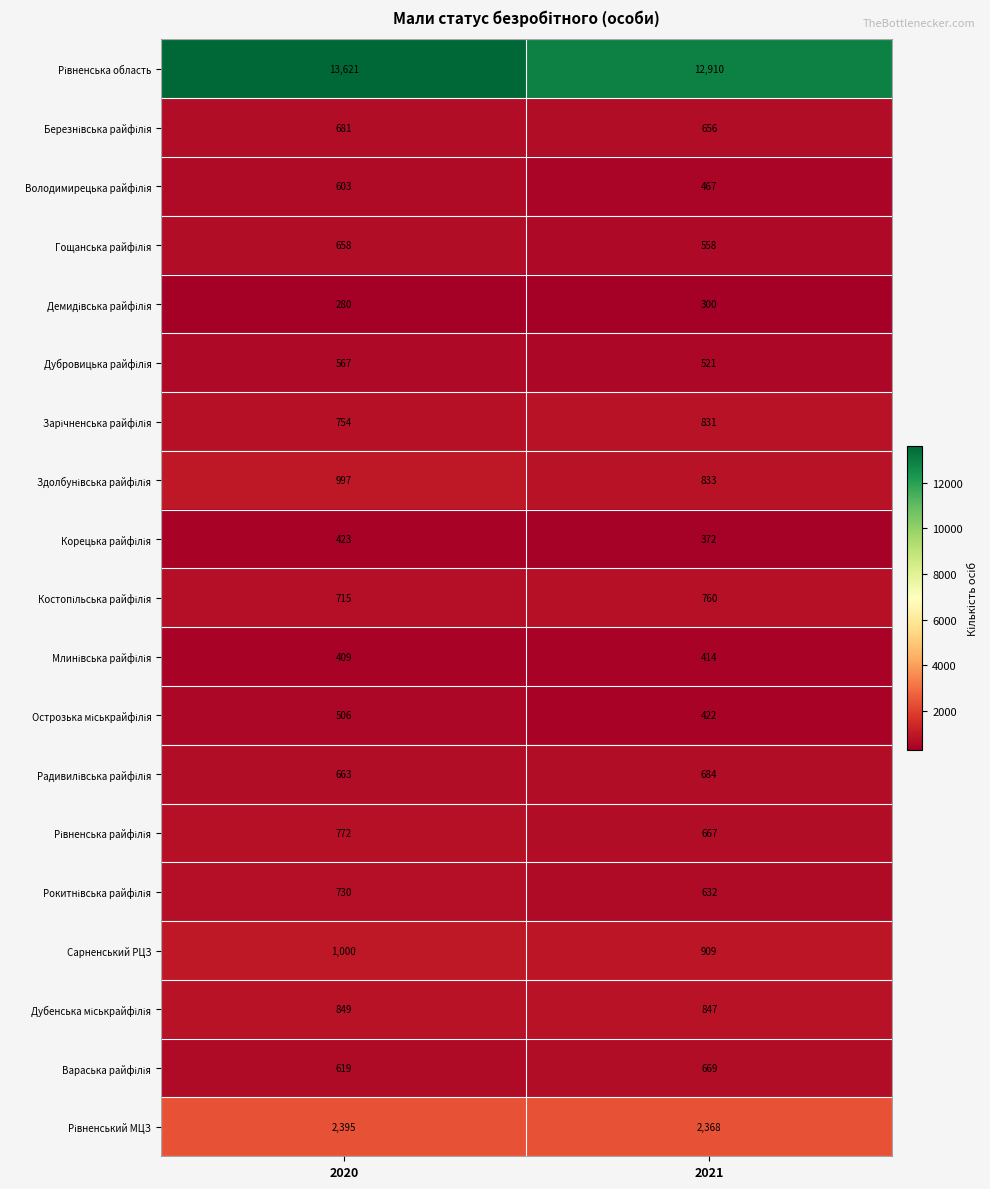

At which category is the sum across all series the highest?

2020